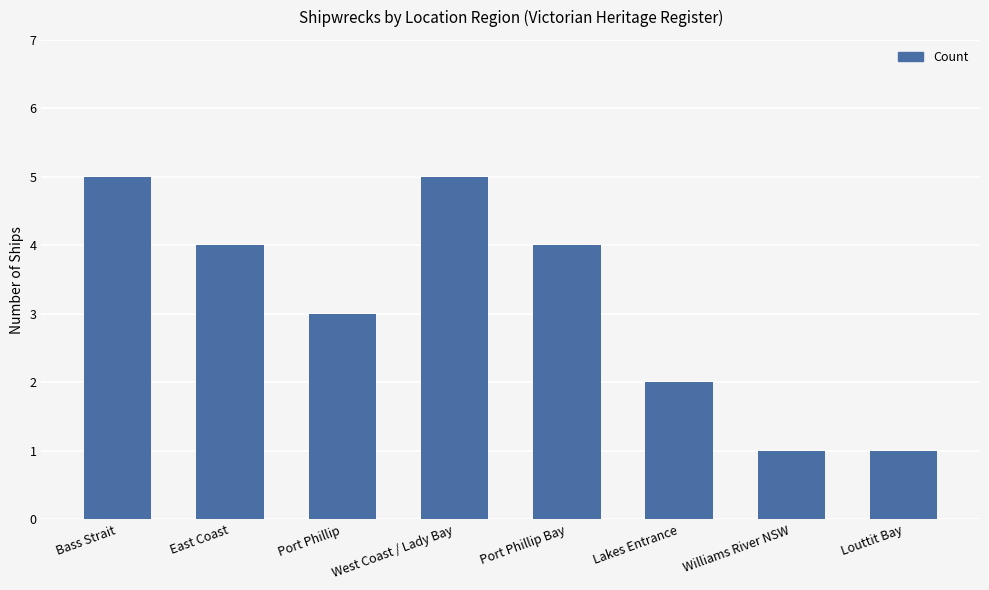

What position from the right is Williams River NSW?

2